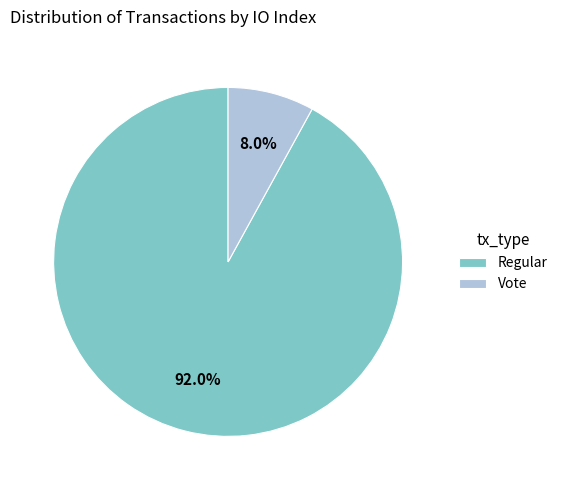

Between Vote and Regular, which is larger?

Regular